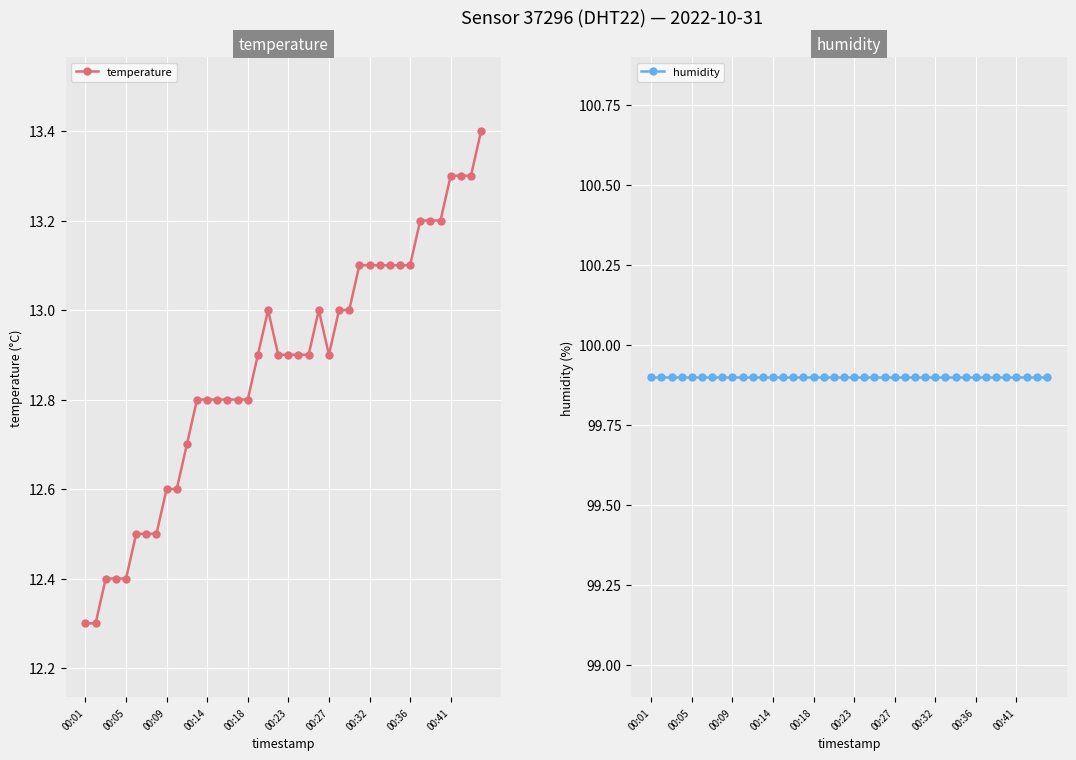

Is this an area chart (filled region under the line)?

No